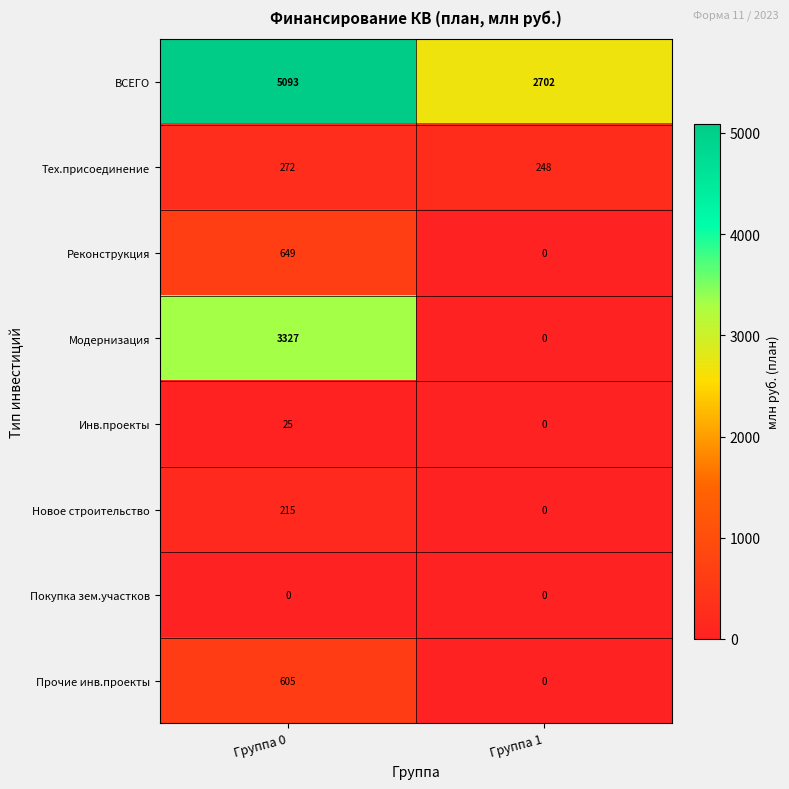

Which series changed the most between Группа 0 and Группа 1?

Модернизация